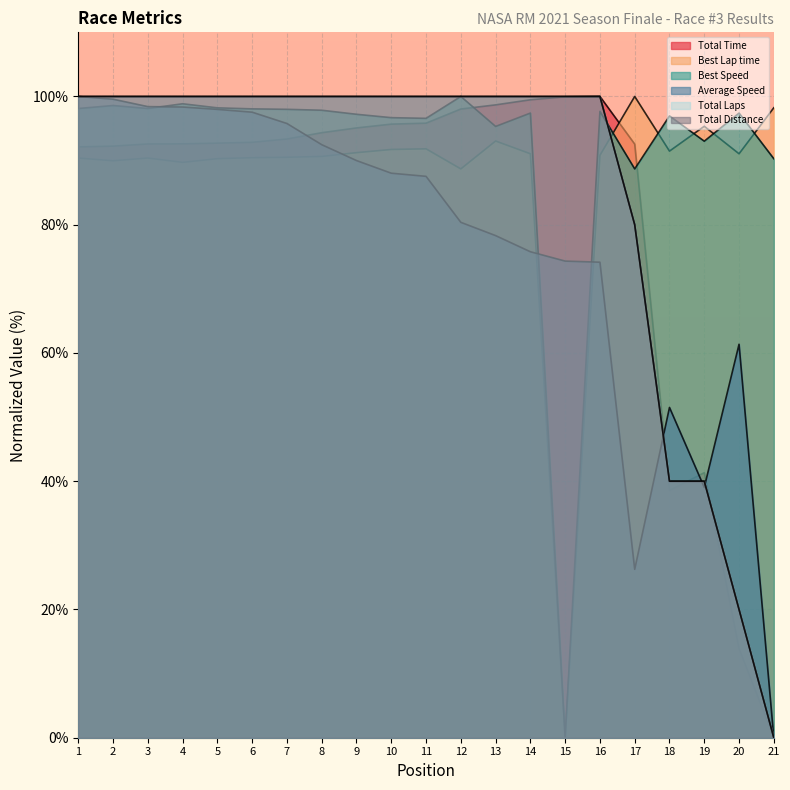

In Best Lap time, how many points are lower than both neighbors (excluding endpoints)?

6